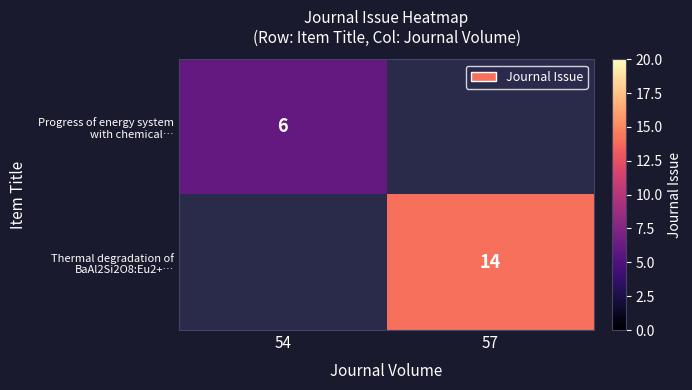

At which label does Progress of energy system with chemical… reach its minimum?

54